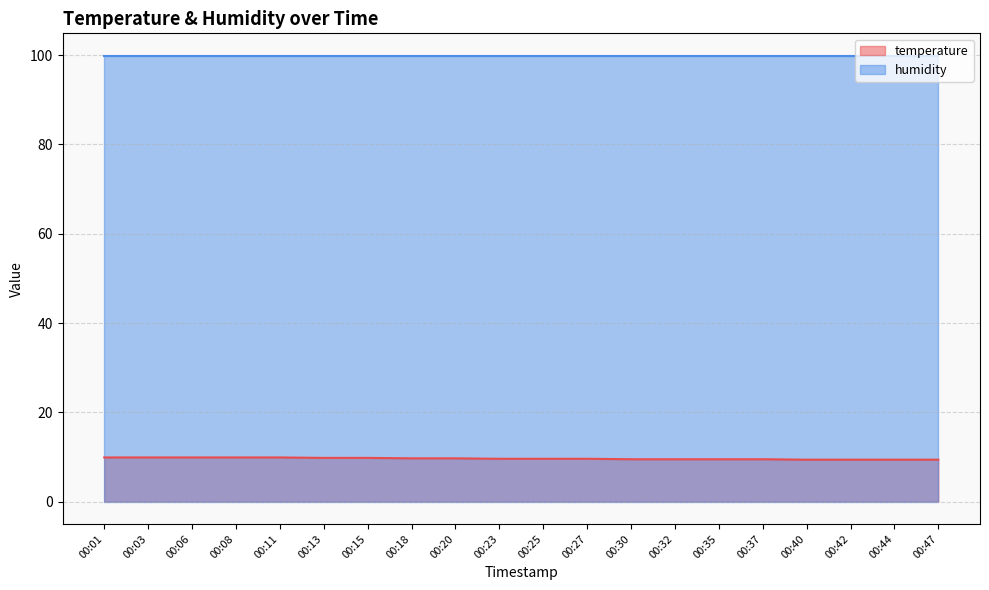

What is the minimum value shown in the chart?

9.4